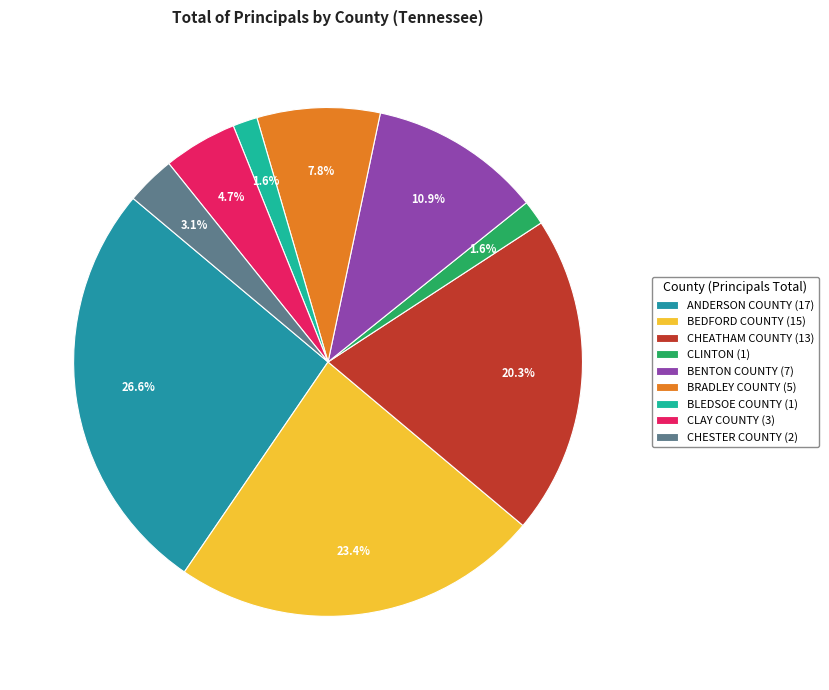

How many segments does this pie chart have?

9